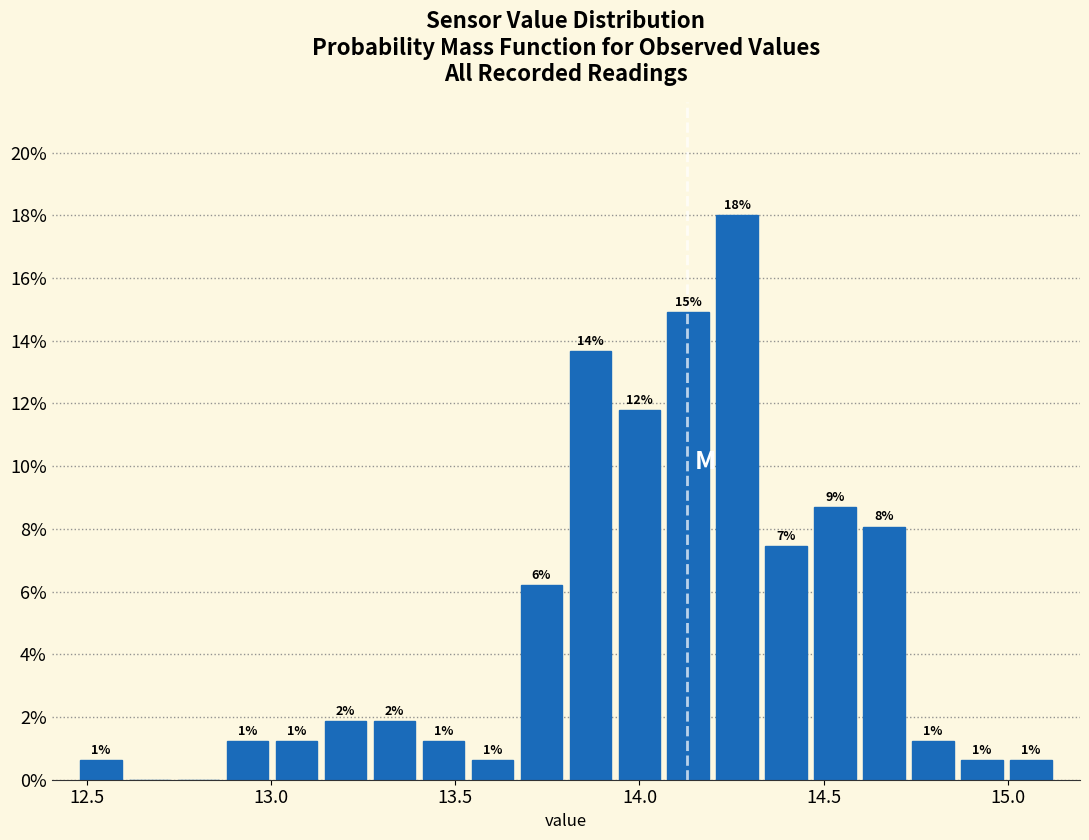

Around what value on the x-axis is the tallest bar? Give the approximate position of its centre, as read against the axis.

14.25